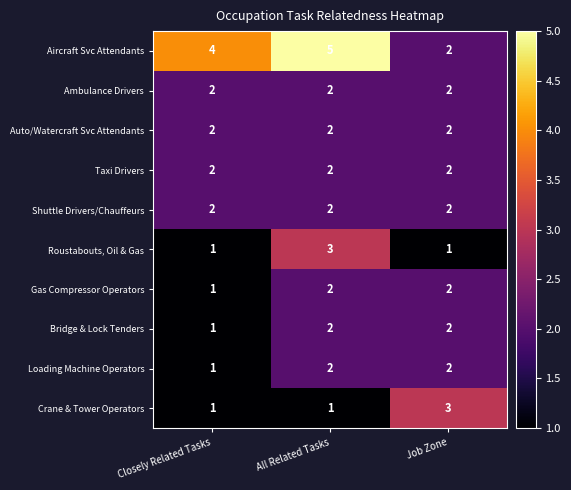

Is it true that Shuttle Drivers/Chauffeurs equals 3 at All Related Tasks?

False